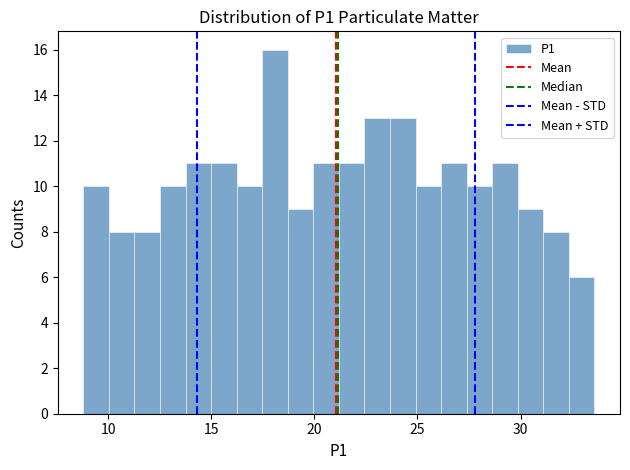

Read against the x-axis, roughly where is the centre of the tallest bar?

18.0